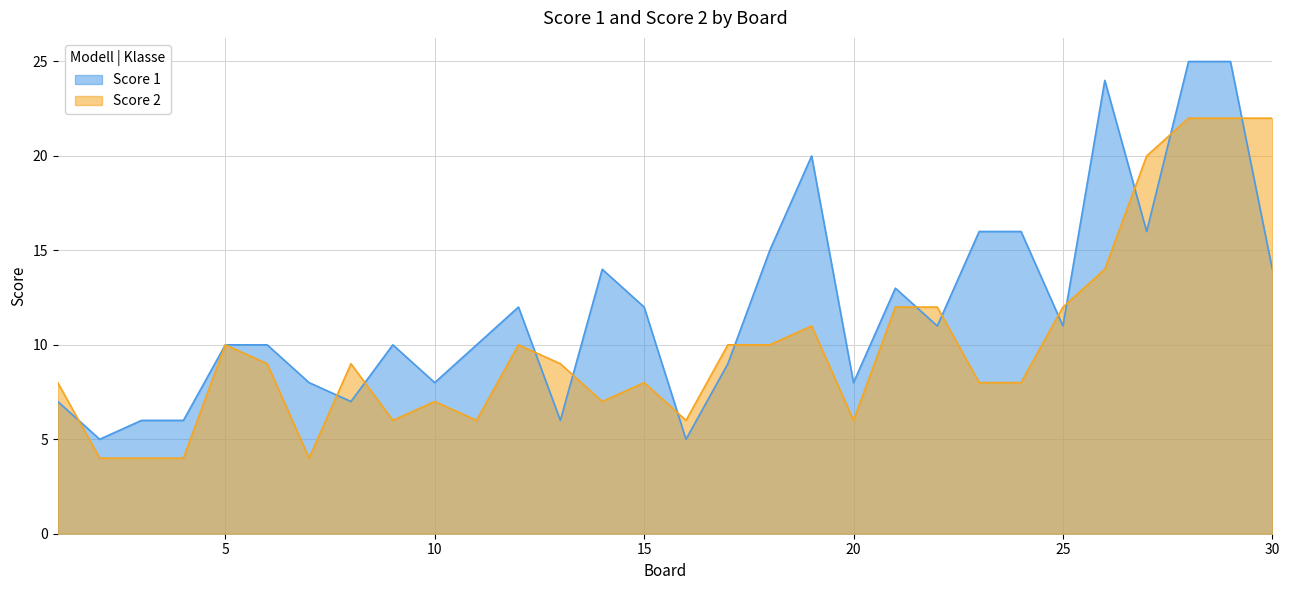

What is the spread (max minus min) of values at 11?

4